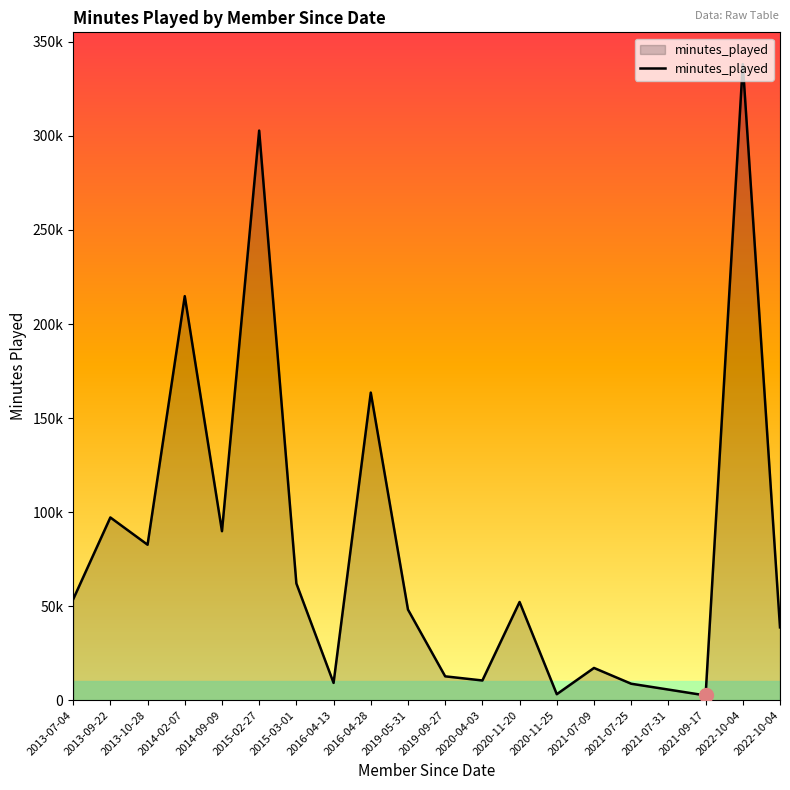

Is this an area chart (filled region under the line)?

Yes